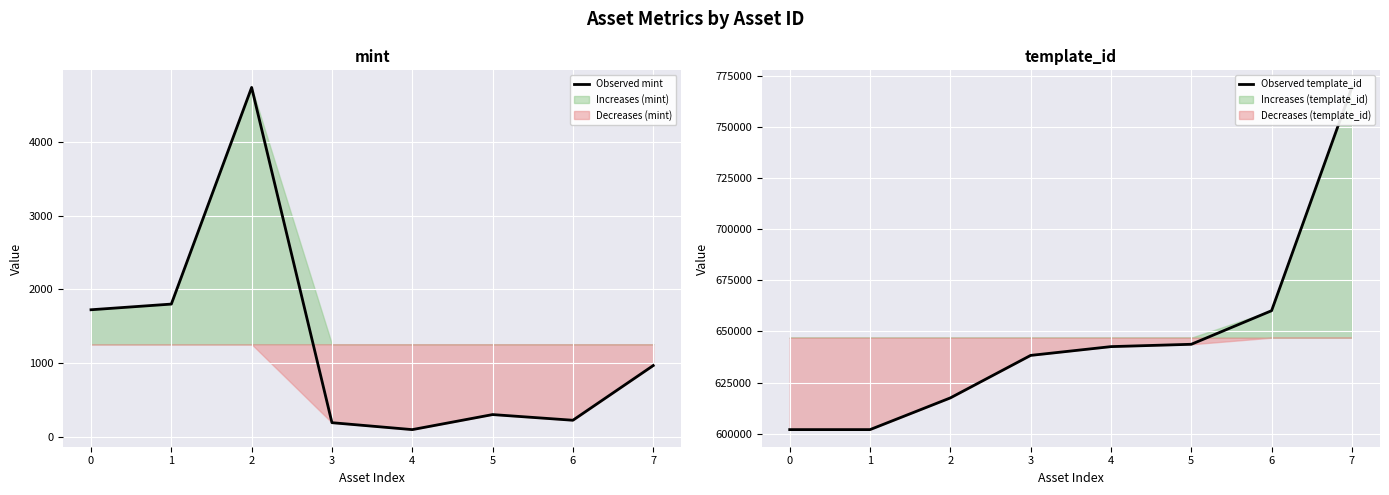

What is the value of the Observed mint point at the 4th from the left?

193